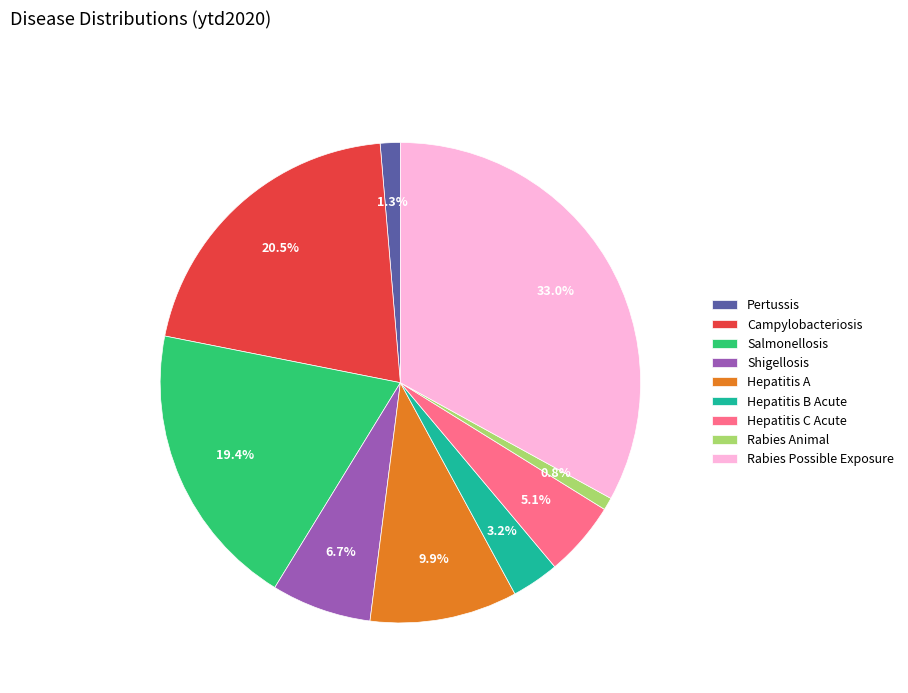

Between Campylobacteriosis and Rabies Animal, which is larger?

Campylobacteriosis